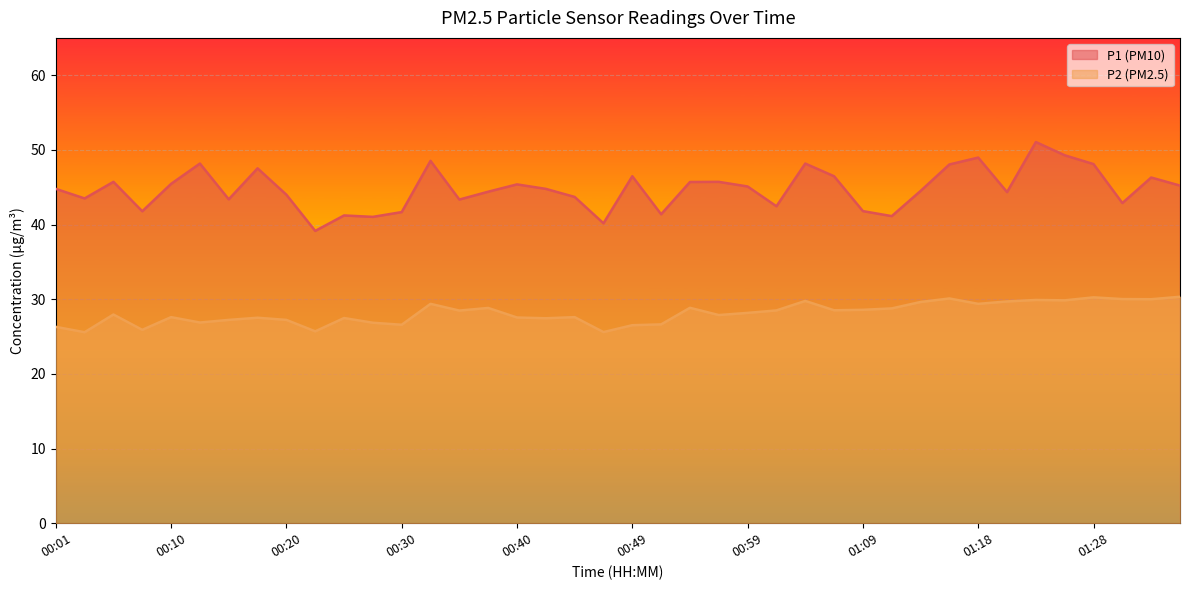

What is the label of the 16th point from the right?

00:59